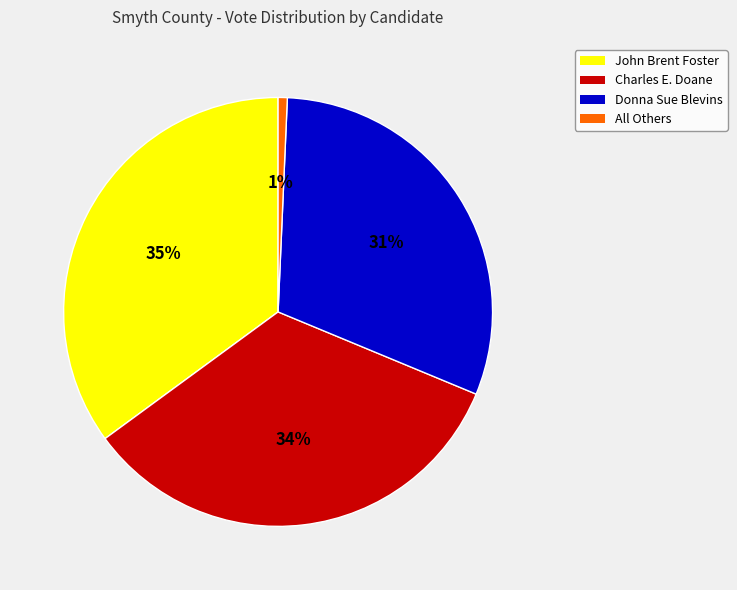

Which has a higher value, John Brent Foster or All Others?

John Brent Foster